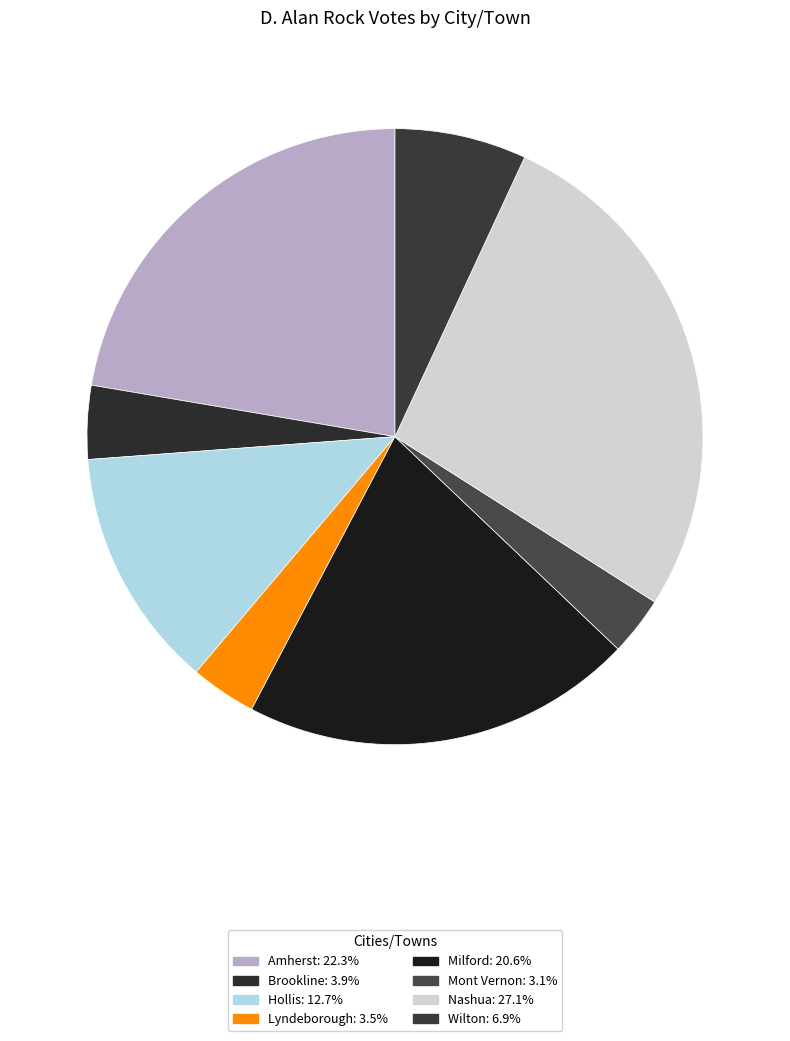

How many segments does this pie chart have?

8